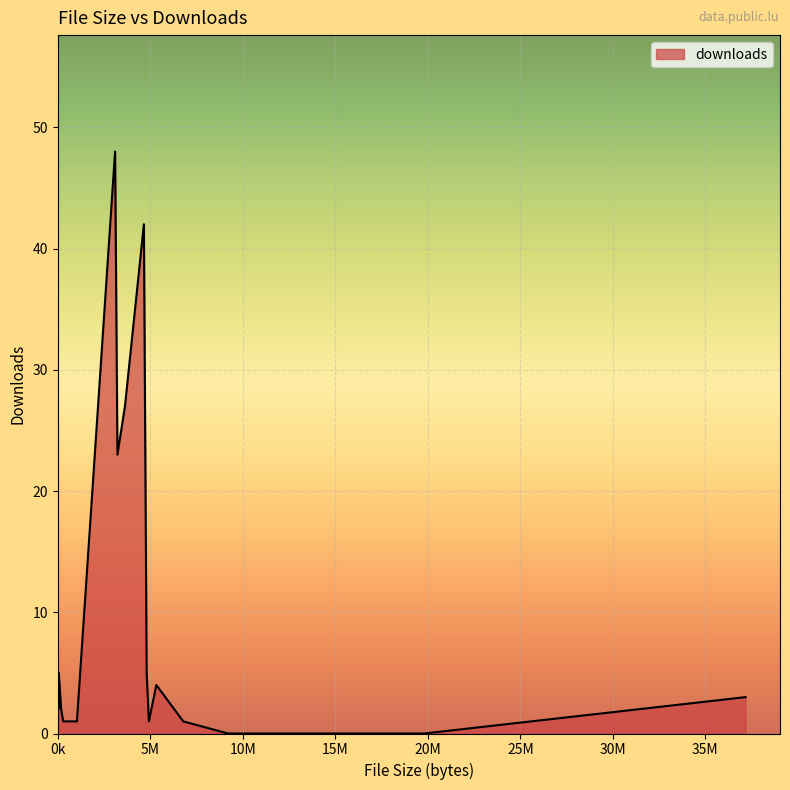

What is the maximum value shown in the chart?

48